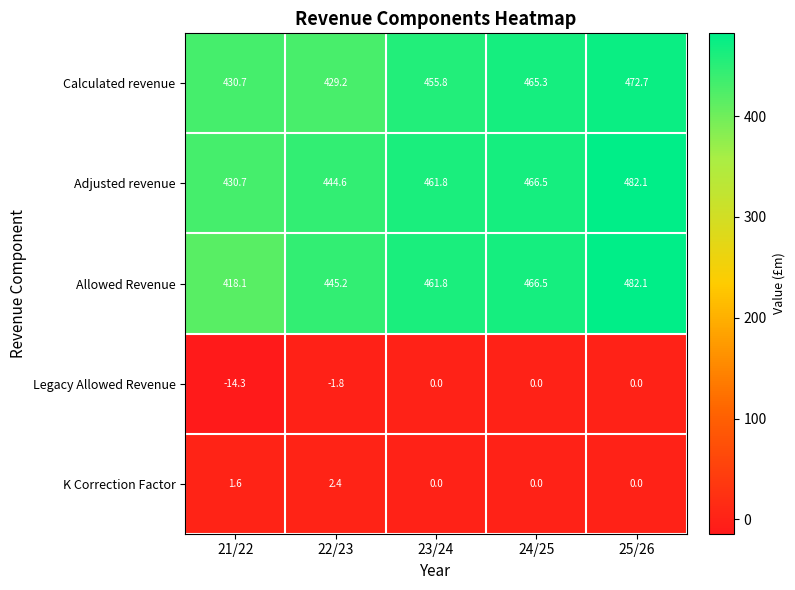

What is the smallest value displayed?

-14.3